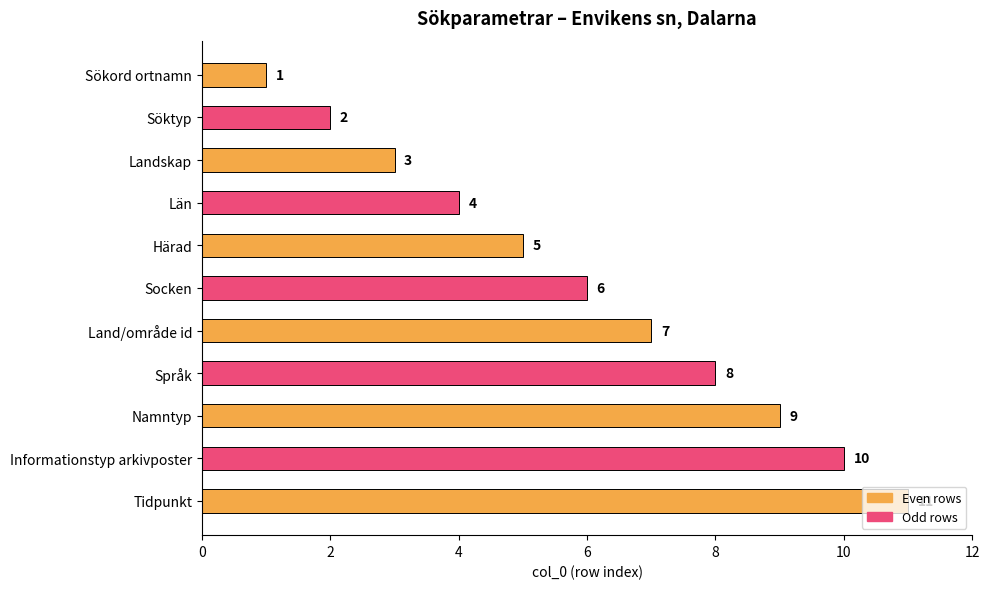

What is the maximum value shown in the chart?

11